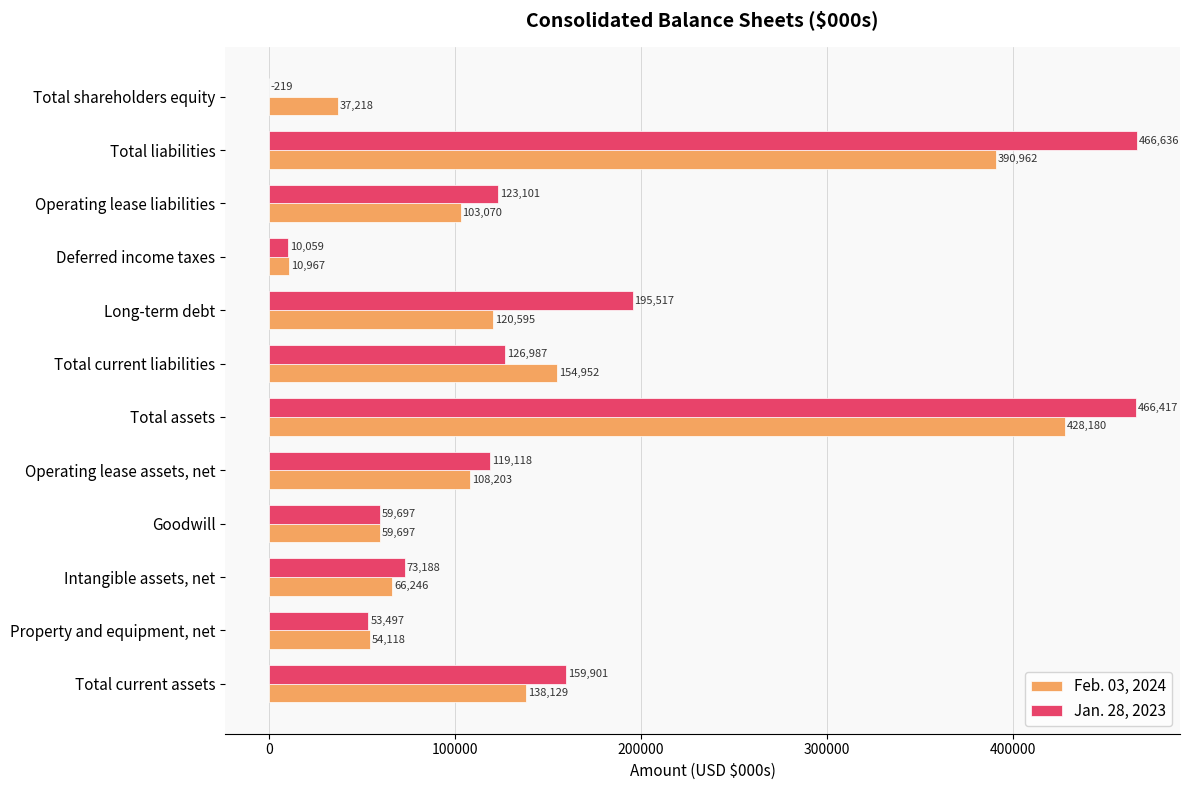

The value of Jan. 28, 2023 at Total assets is 466417. True or false?

True